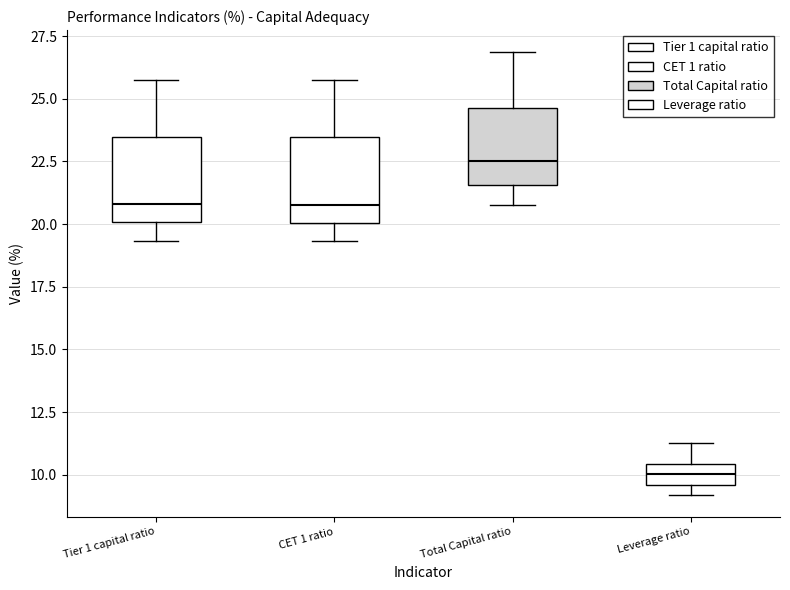

Reading left to right, transcribe this box plot: for each box, give where its median line is, the range the box spans, and where its two whiskers end, as read against the y-axis. The values are not printed on the chart, so give them approximately, as read against the axis.

Tier 1 capital ratio: median 21.0, box 20.0 to 23.5, whiskers 19.5 to 25.5
CET 1 ratio: median 21.0, box 20.0 to 23.5, whiskers 19.5 to 25.5
Total Capital ratio: median 22.5, box 21.5 to 24.5, whiskers 21.0 to 27.0
Leverage ratio: median 10.0, box 9.5 to 10.5, whiskers 9.0 to 11.5